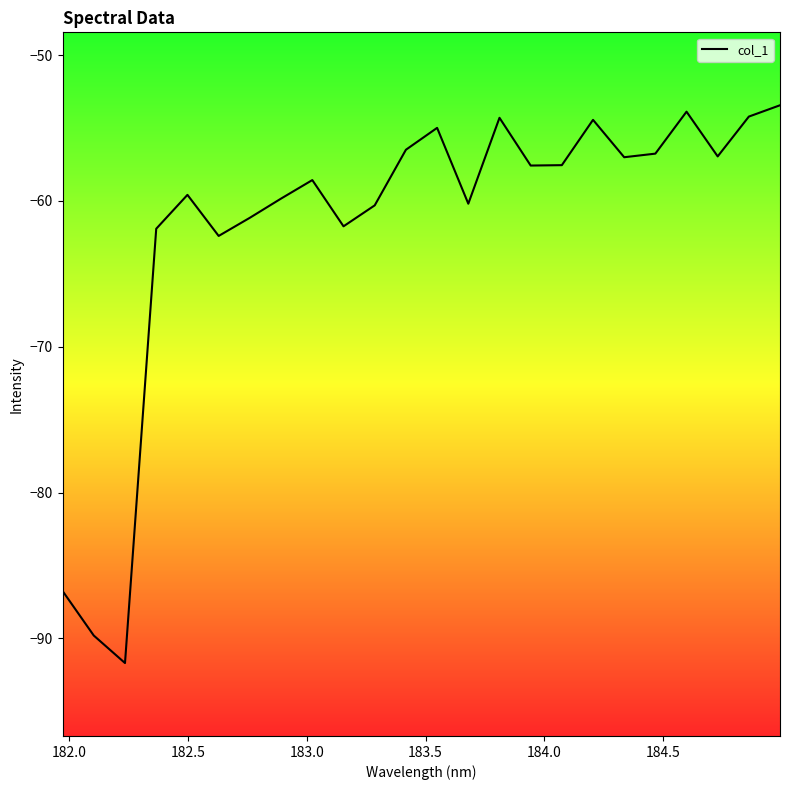

What is the smallest value displayed?

-91.7